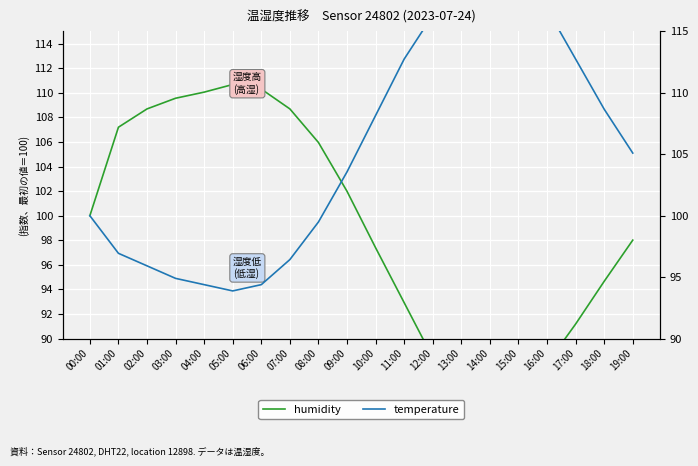

What are all the series names shown in the legend?

humidity, temperature